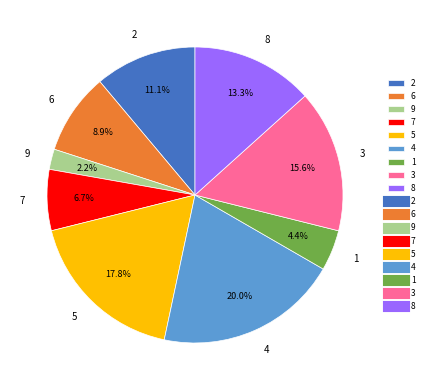

Is the sum of 3 and 5 greater than half?

No